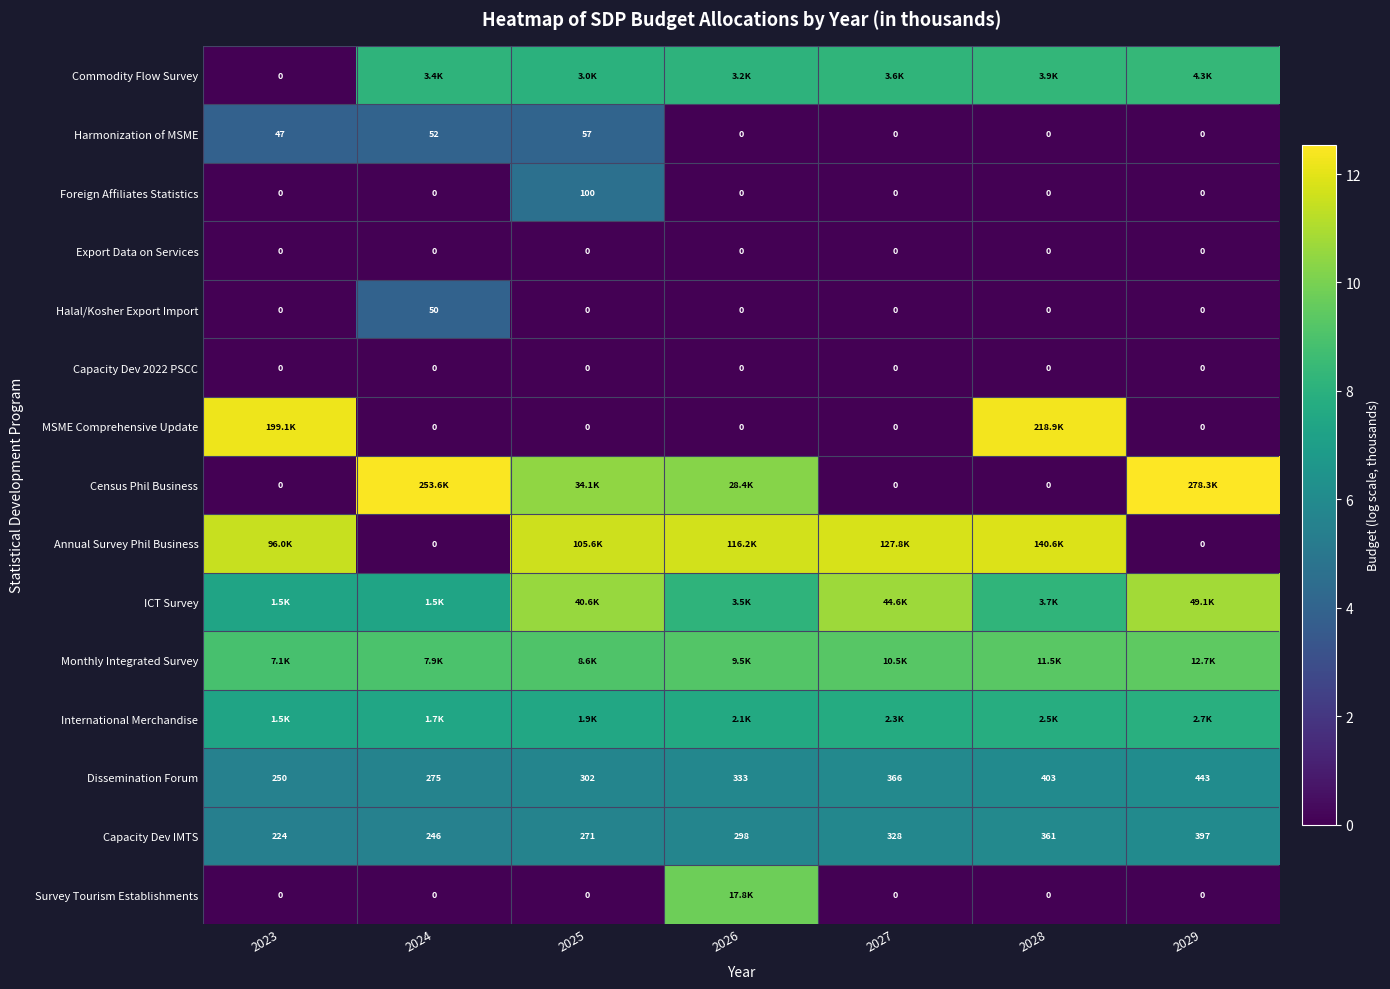

True or false: Halal/Kosher Export Import has a value of 5.7 at 2024.

False